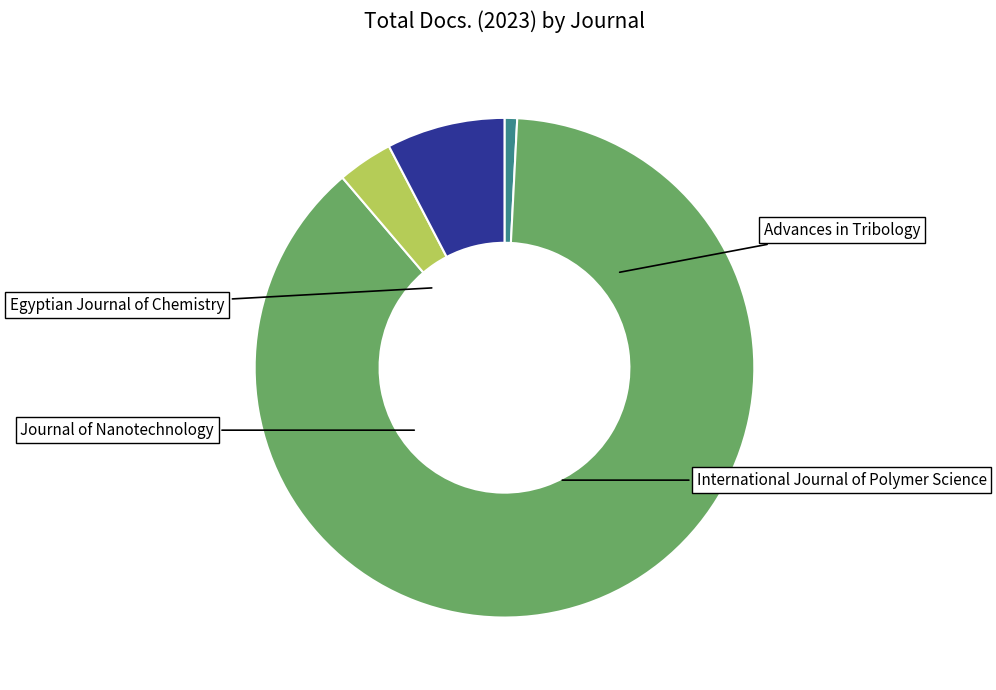

Is there any slice that represents more than half of the pie?

Yes